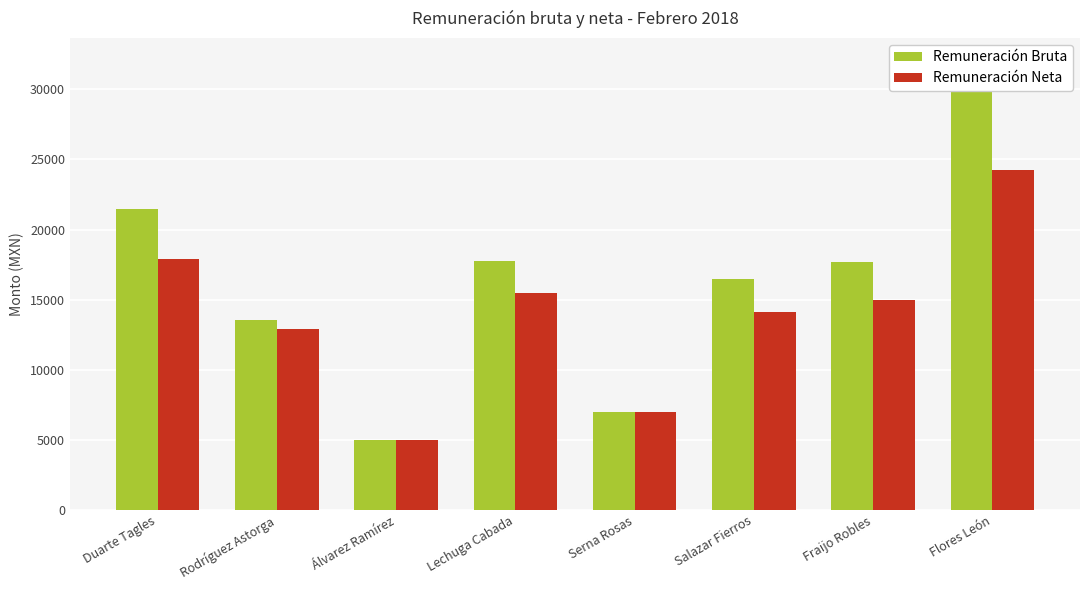

List the series in order of their peak value, highest first.

Remuneración Bruta, Remuneración Neta